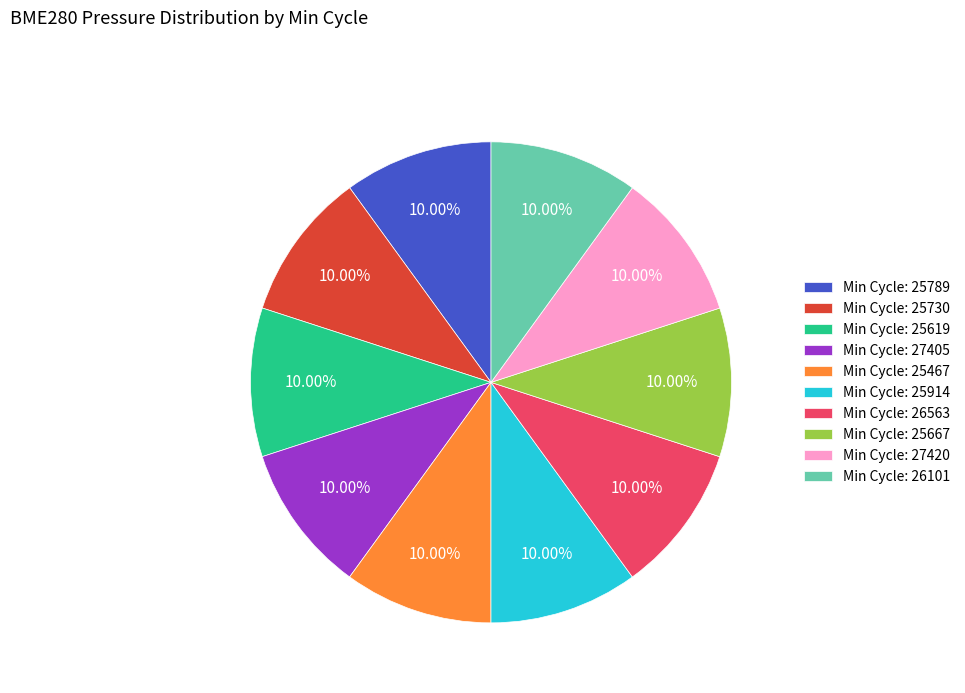

Does Min Cycle: 25789 account for over 50% of the chart?

No